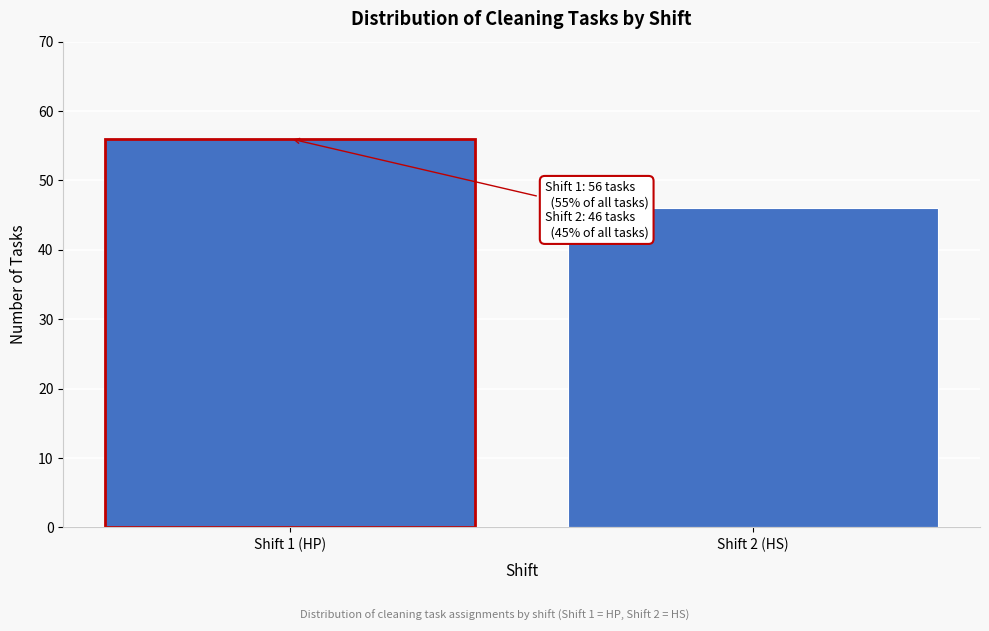

Reading right to left, transcribe all the data shown in this chart.

46	56